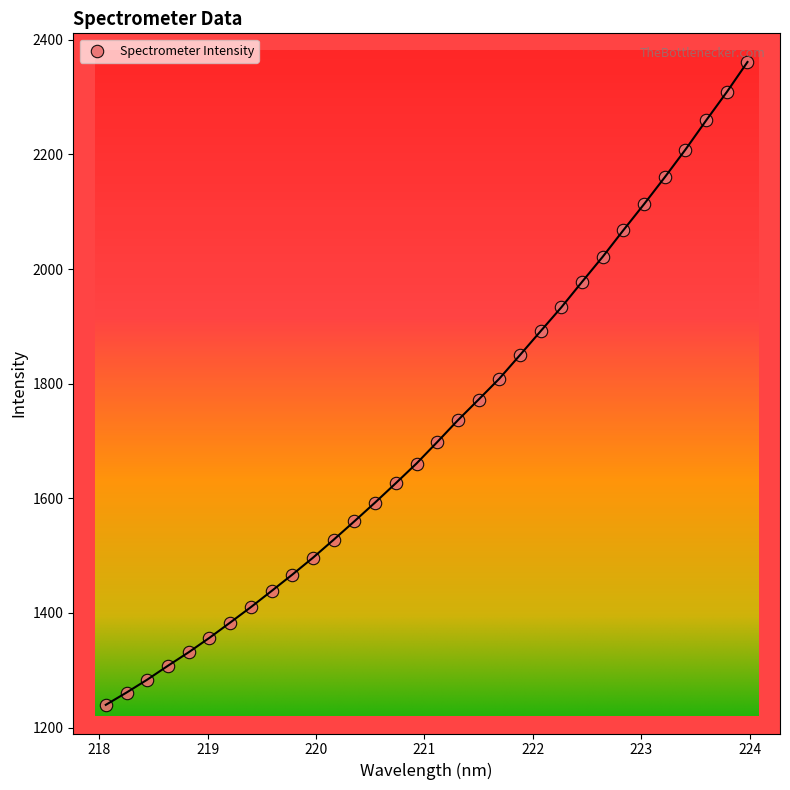

What is the range of X values (max minus min)?

5.9